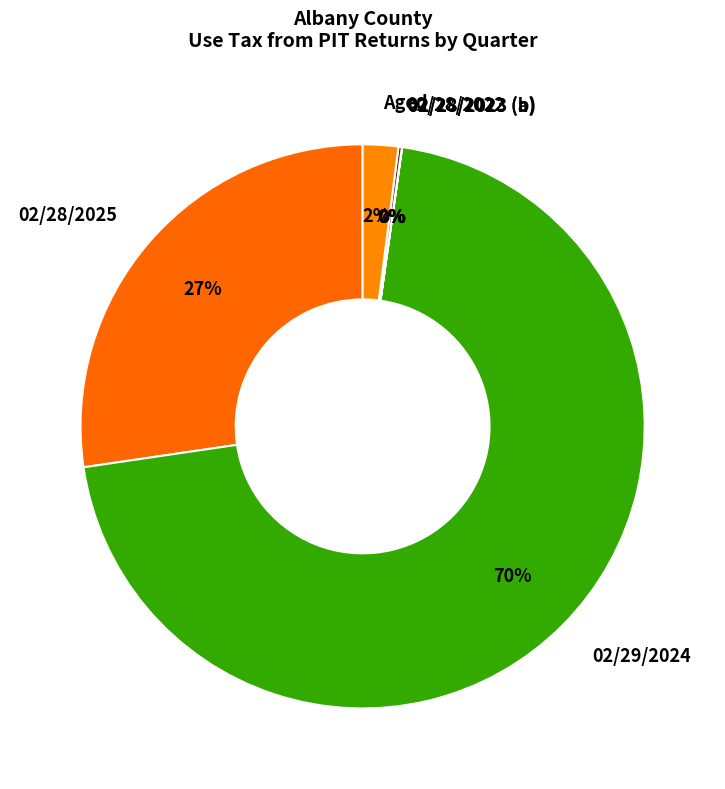

To the nearest percent, what is the average slice percentage?

17%